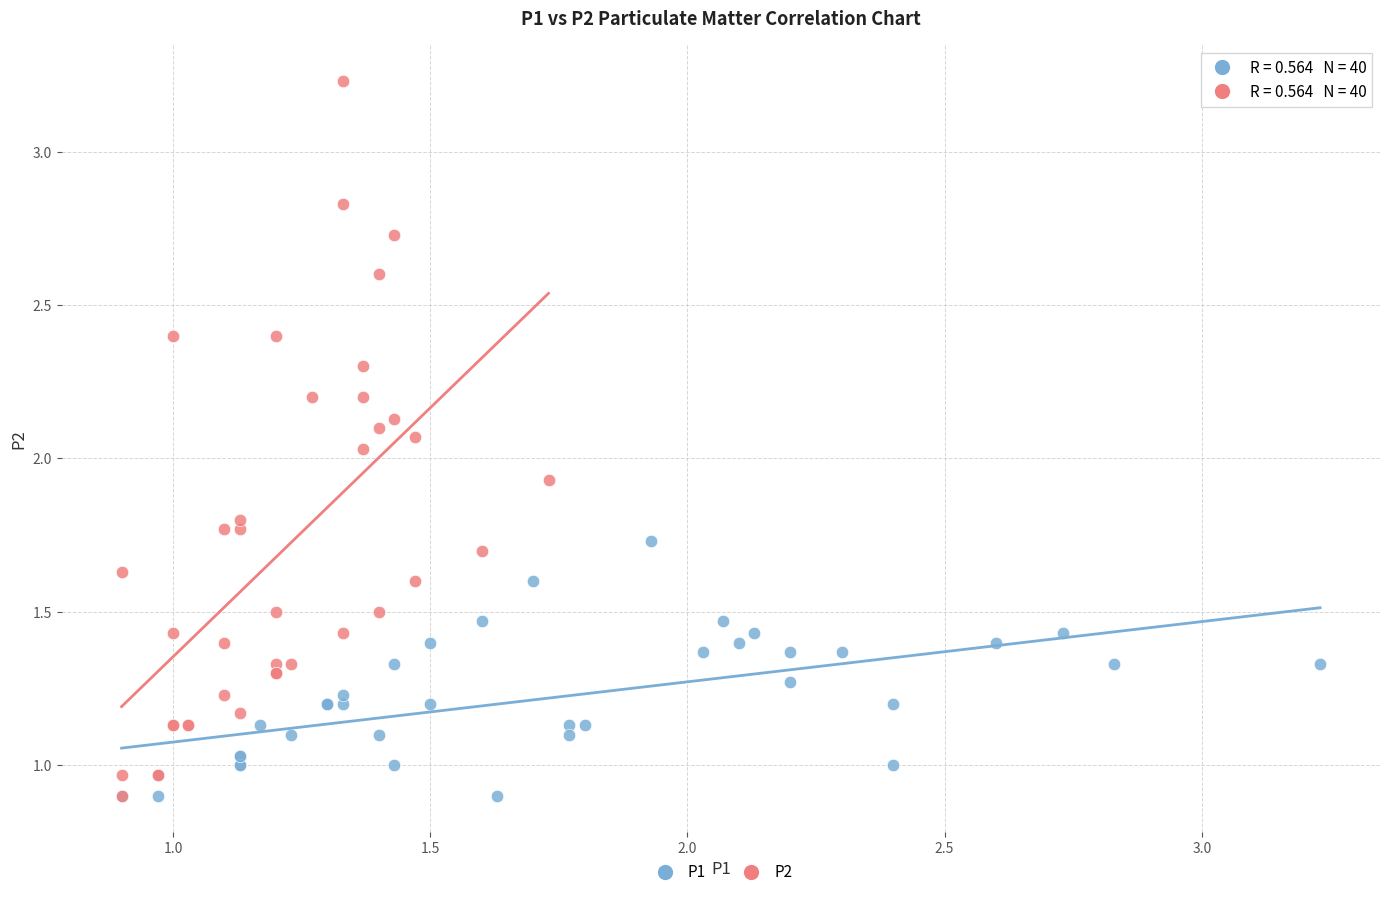

What are all the series names shown in the legend?

P1, P2